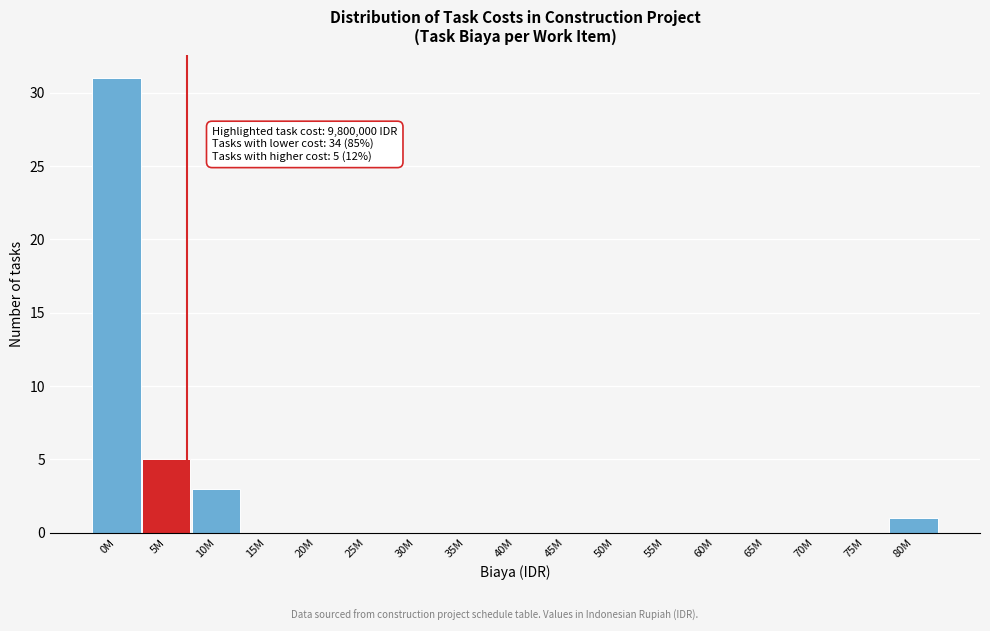

Reading left to right, list all the values displayed in this chart.

0M=31	5M=5	10M=3	15M=0	20M=0	25M=0	30M=0	35M=0	40M=0	45M=0	50M=0	55M=0	60M=0	65M=0	70M=0	75M=0	80M=1